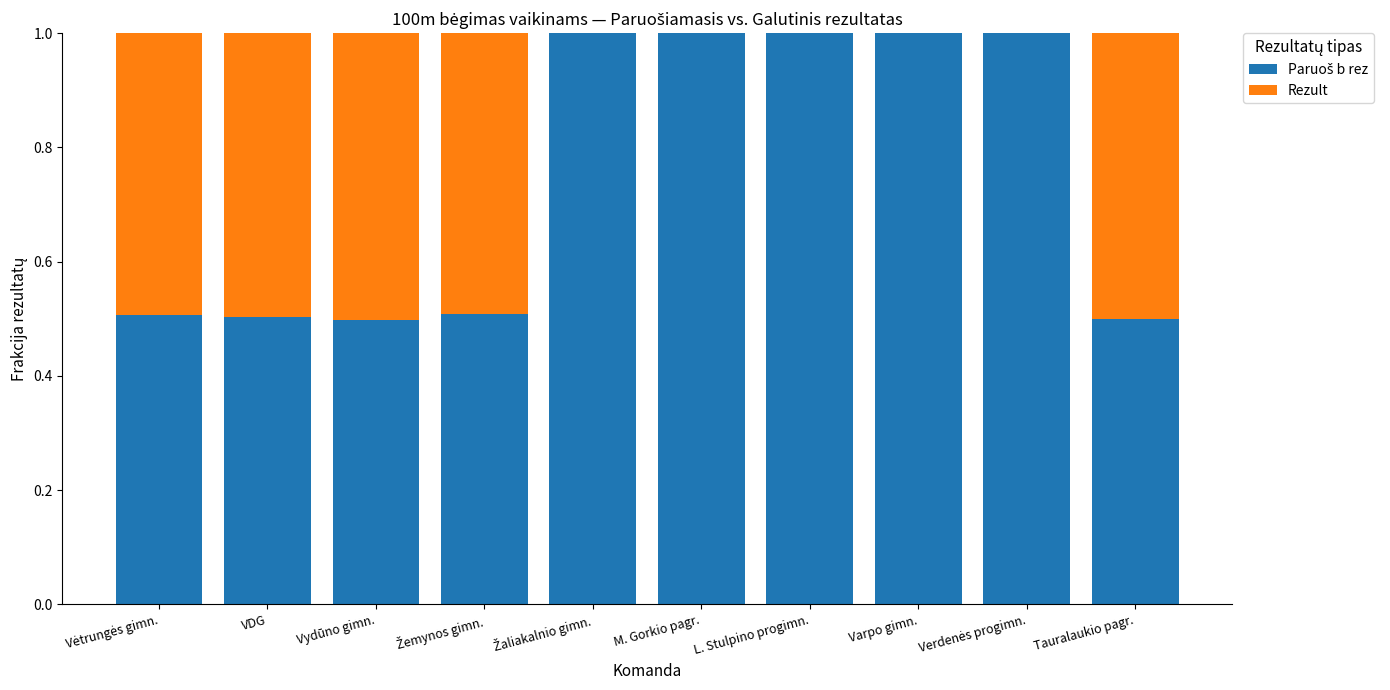

What is the total value across all series at L. Stulpino progimn.?

1.0